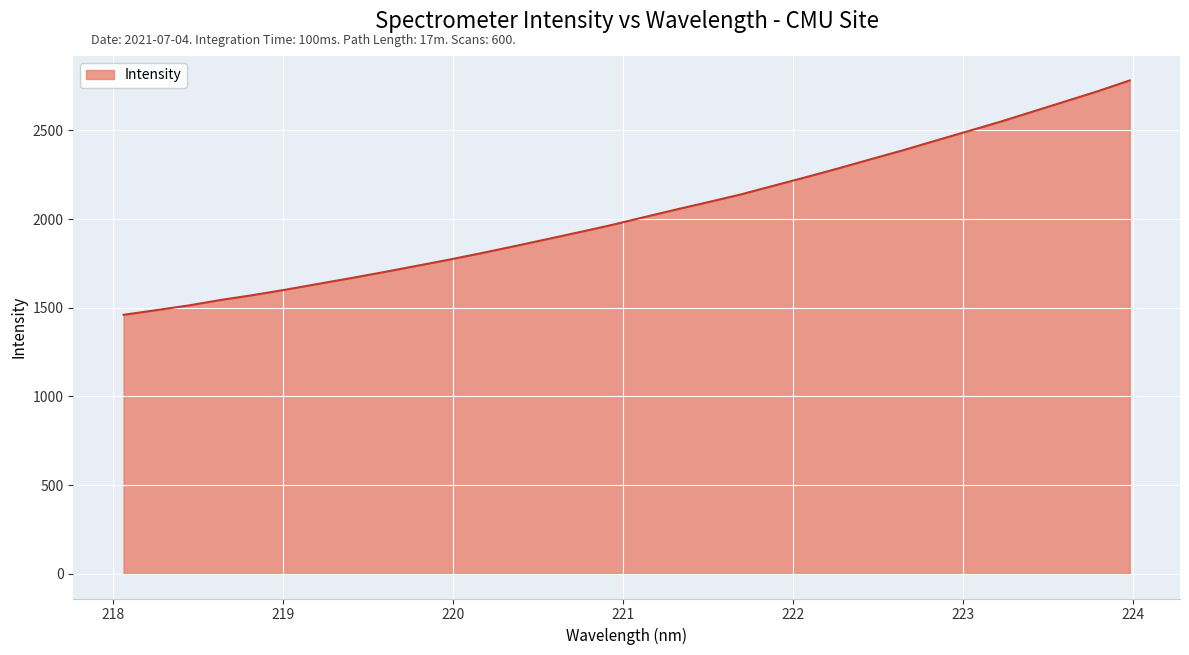

Does the chart have visible grid lines?

Yes